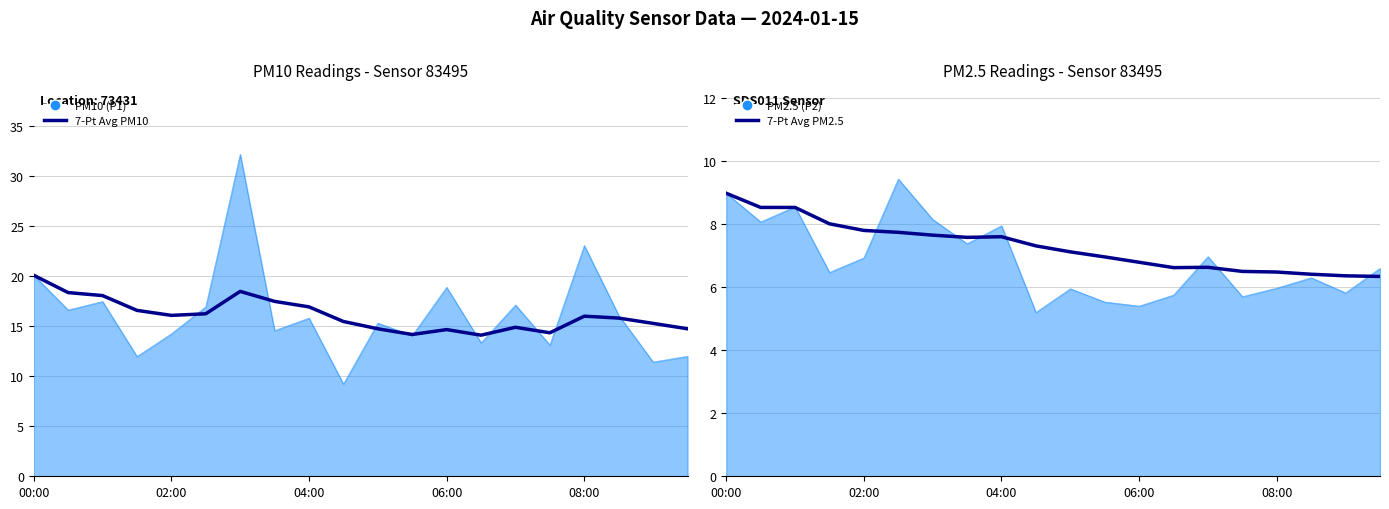

Rank the series at 08:00 from lowest to highest value.

7-Pt Avg PM2.5, 7-Pt Avg PM10